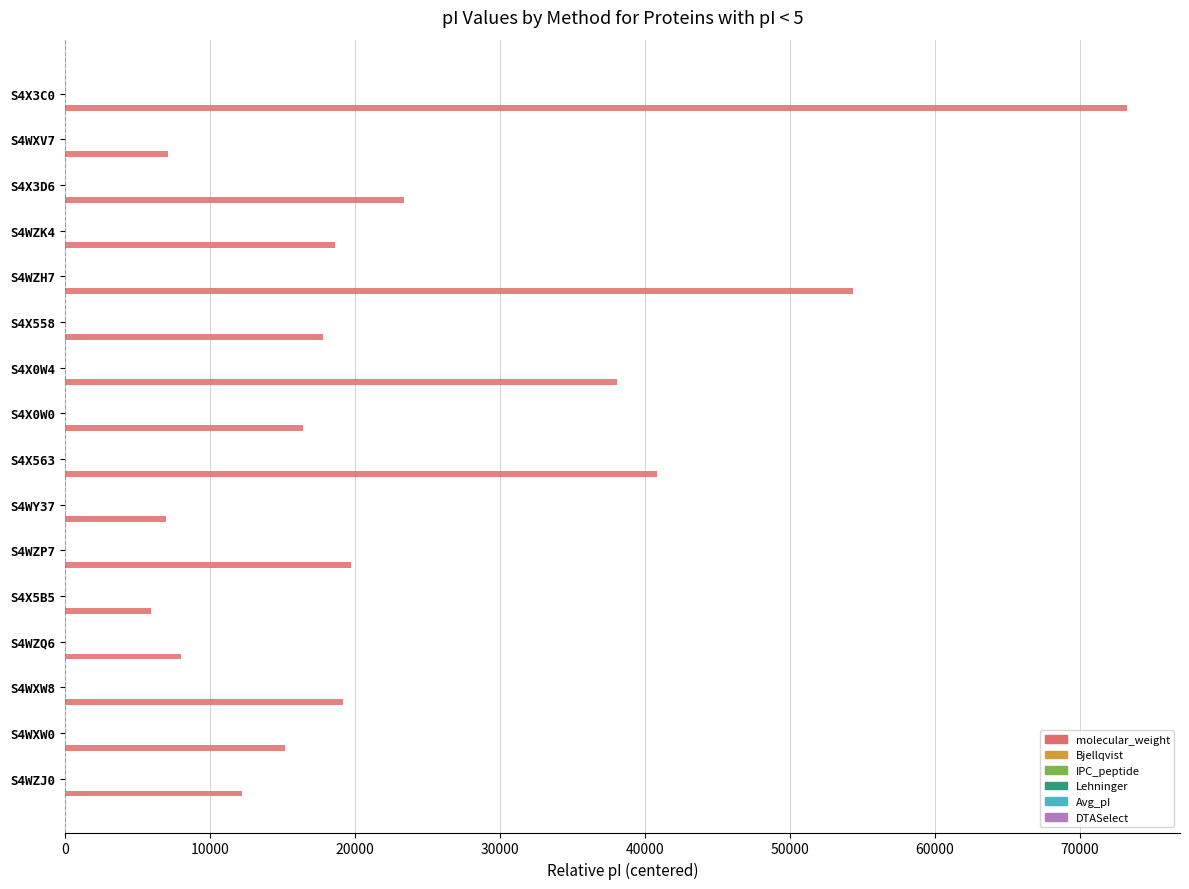

Which series changed the most between S4WXW0 and S4X0W4?

molecular_weight